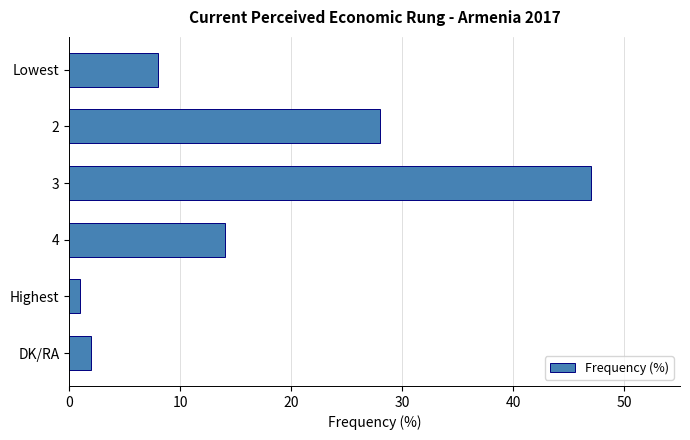

Reading top to bottom, what are all the values shown in this chart?

Lowest=8	2=28	3=47	4=14	Highest=1	DK/RA=2